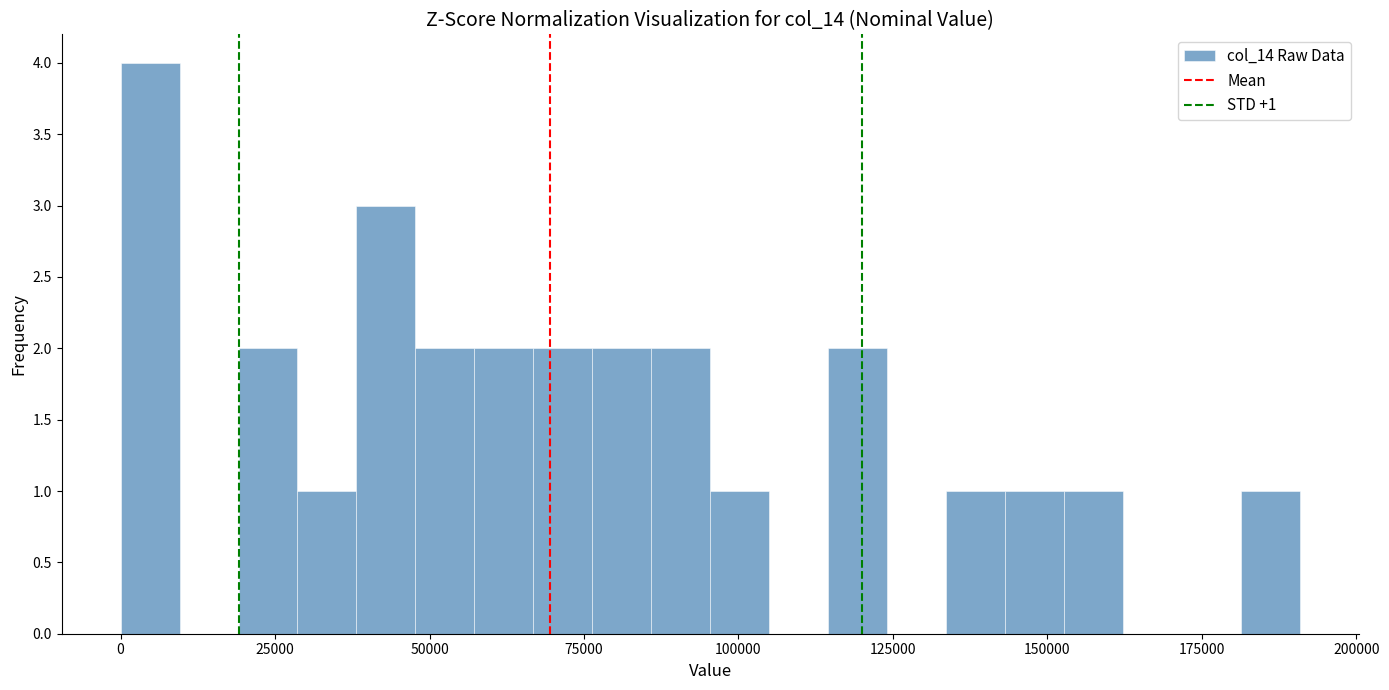

Read against the x-axis, roughly where is the centre of the tallest bar?

5000